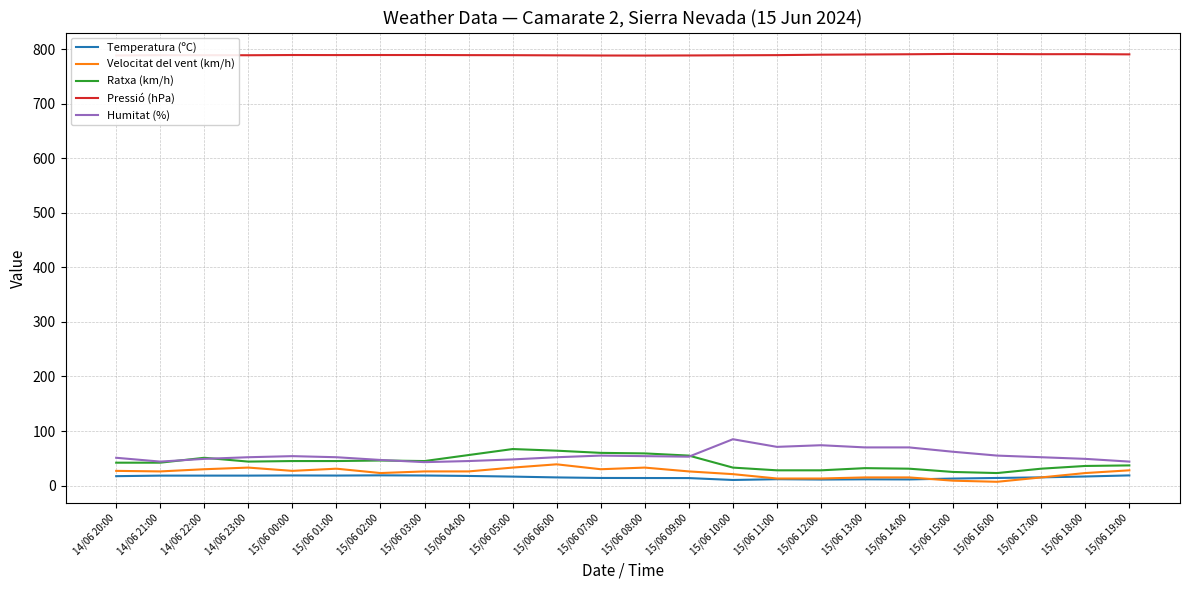

Rank the series by their maximum value, from lowest to highest.

Temperatura (ºC), Velocitat del vent (km/h), Ratxa (km/h), Humitat (%), Pressió (hPa)